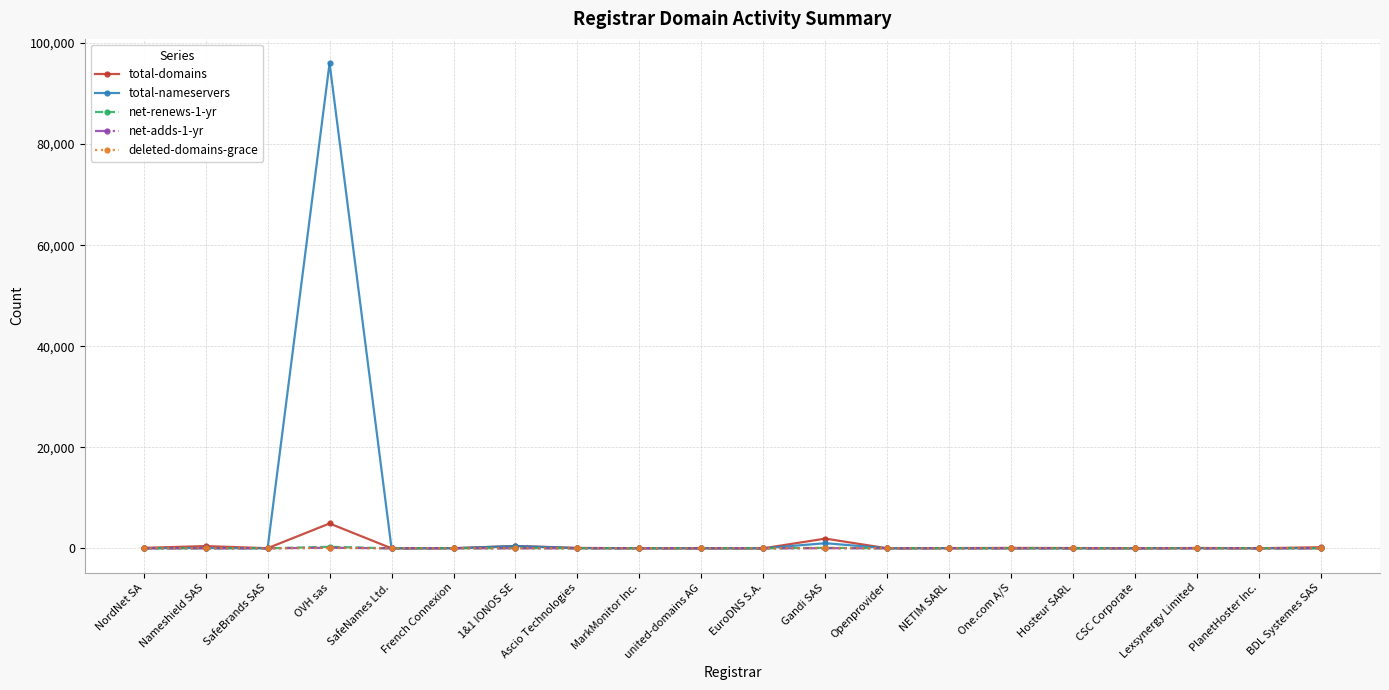

What is the difference between the maximum and minimum values in the deleted-domains-grace series?

65